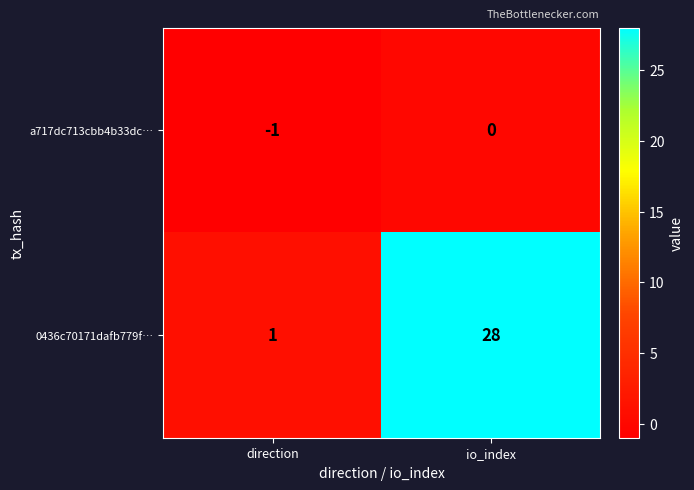

What is the difference between the maximum and minimum values in the 0436c70171dafb779f… series?

27